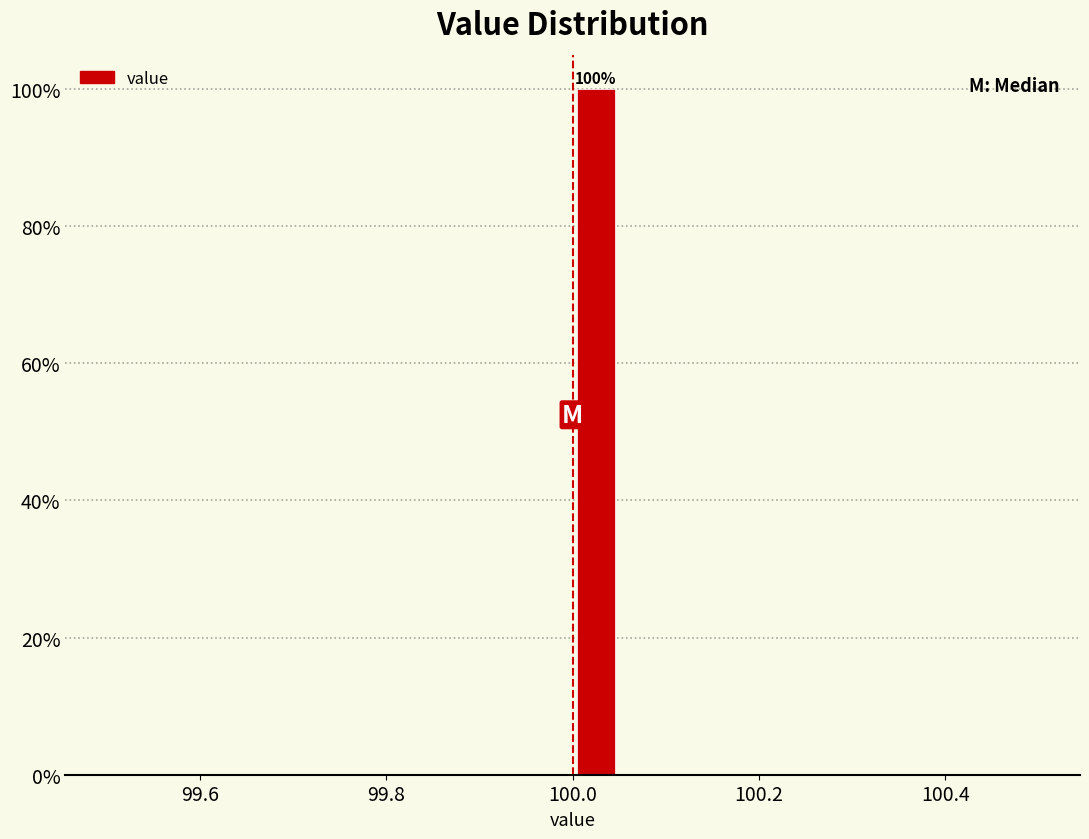

Around what value on the x-axis is the tallest bar? Give the approximate position of its centre, as read against the axis.

100.02